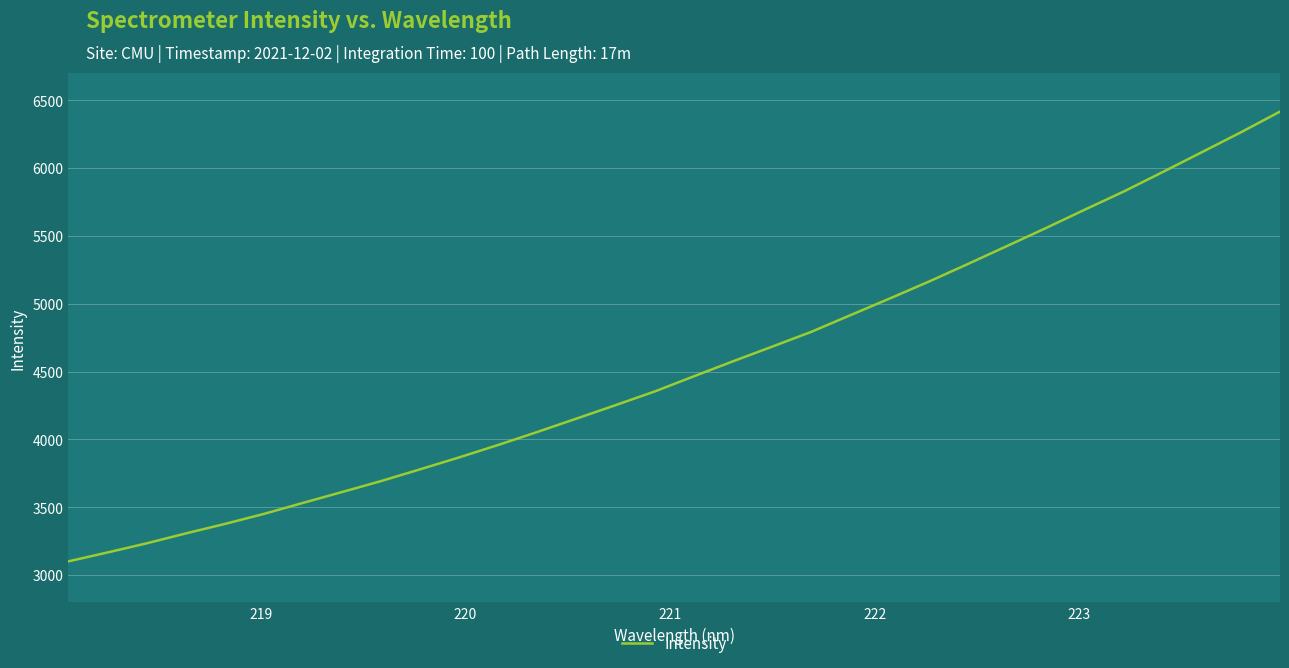

What is the difference between the maximum and minimum values?

3316.2